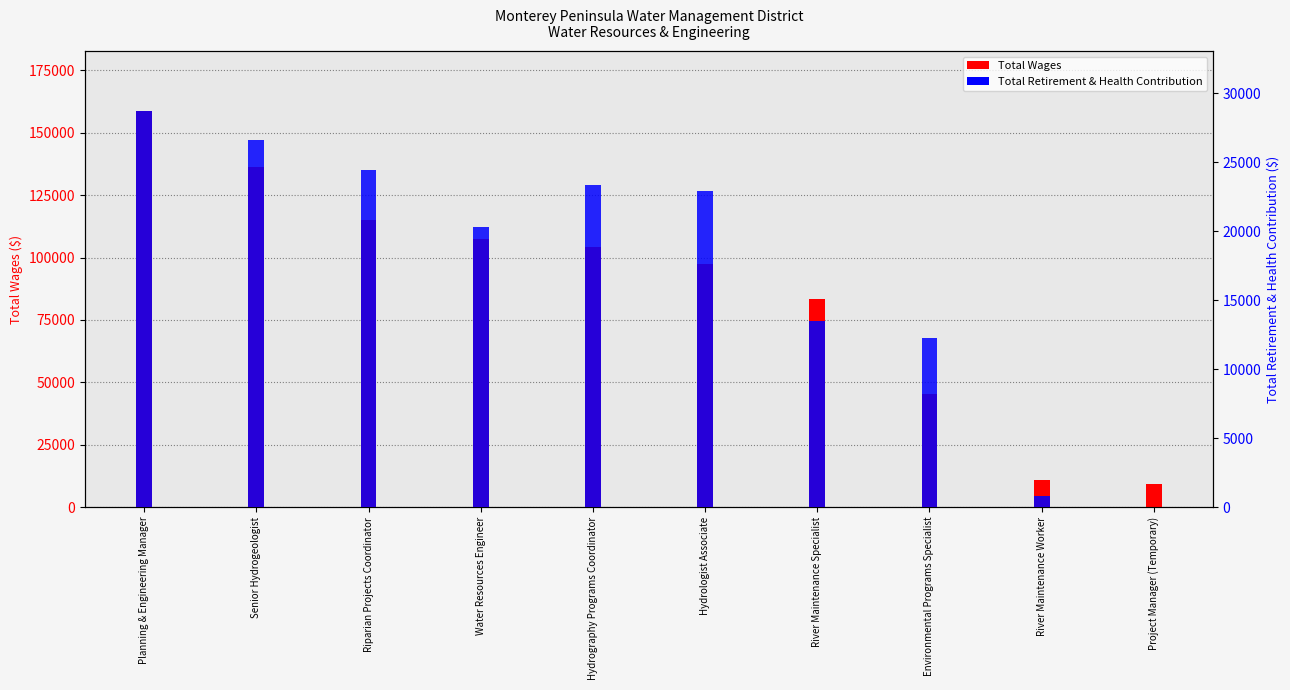

What position from the left is Hydrography Programs Coordinator?

5